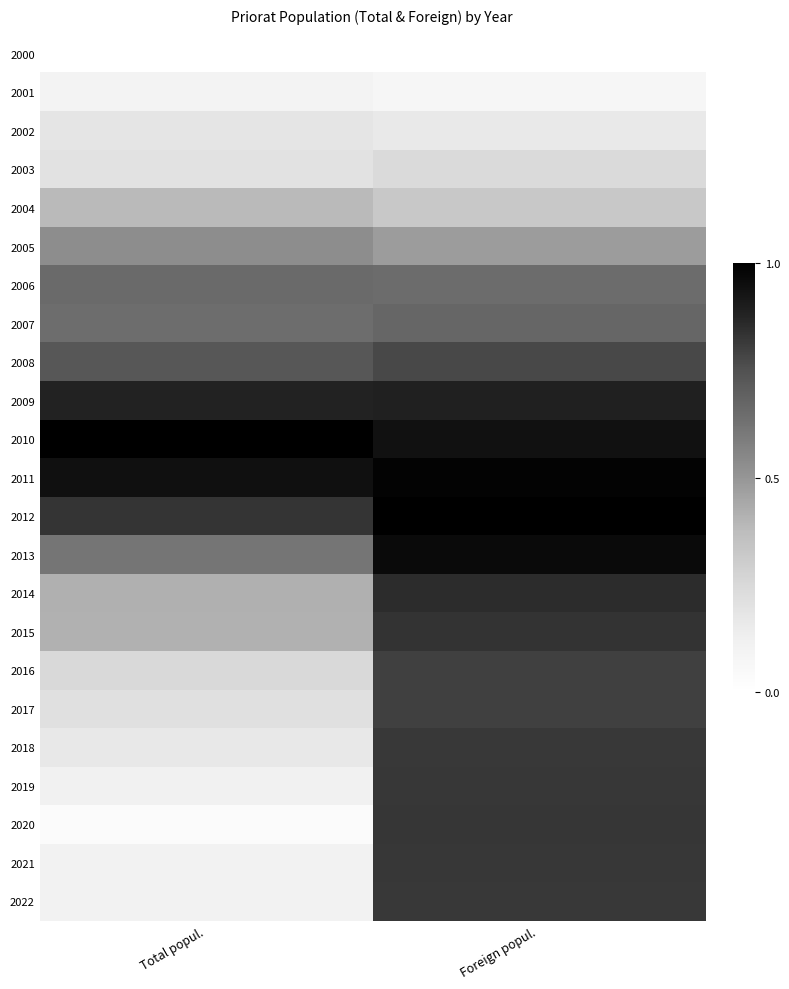

What is the difference between the highest and lowest values at Foreign popul.?

1.0